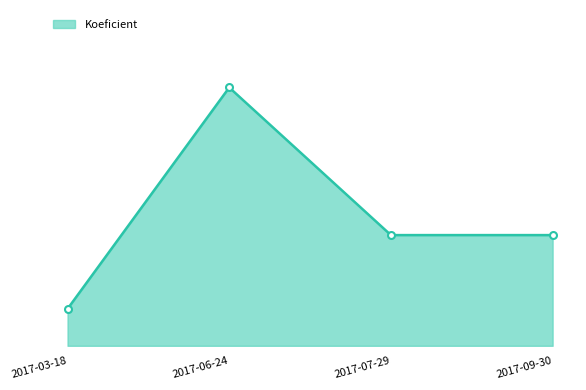

Is it true that the value at 2017-03-18 is 1?

True